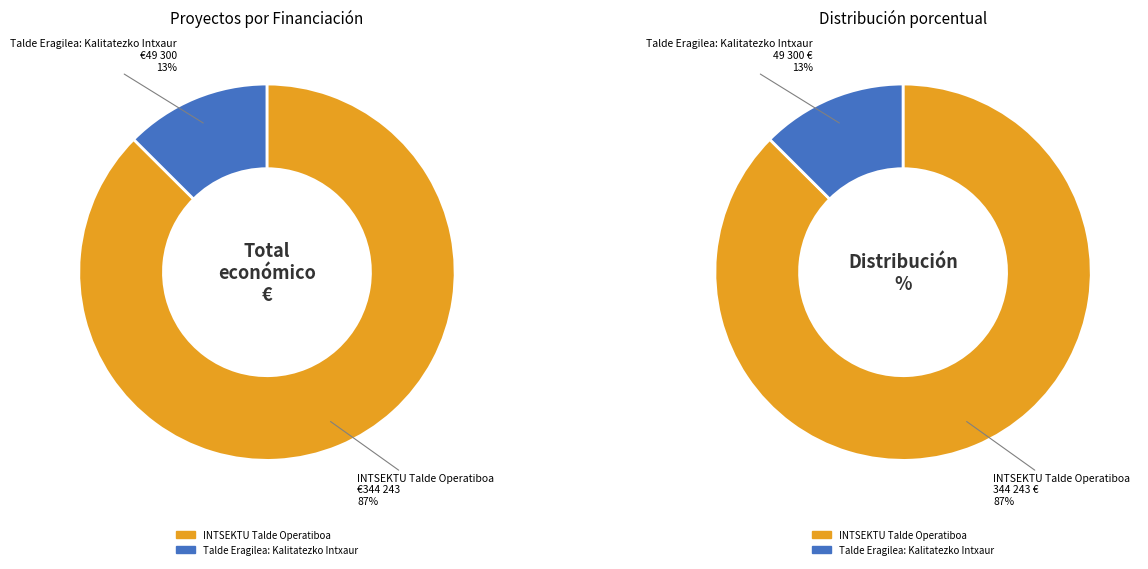

To the nearest percent, what is the difference between the largest and smallest slice percentages?

75%